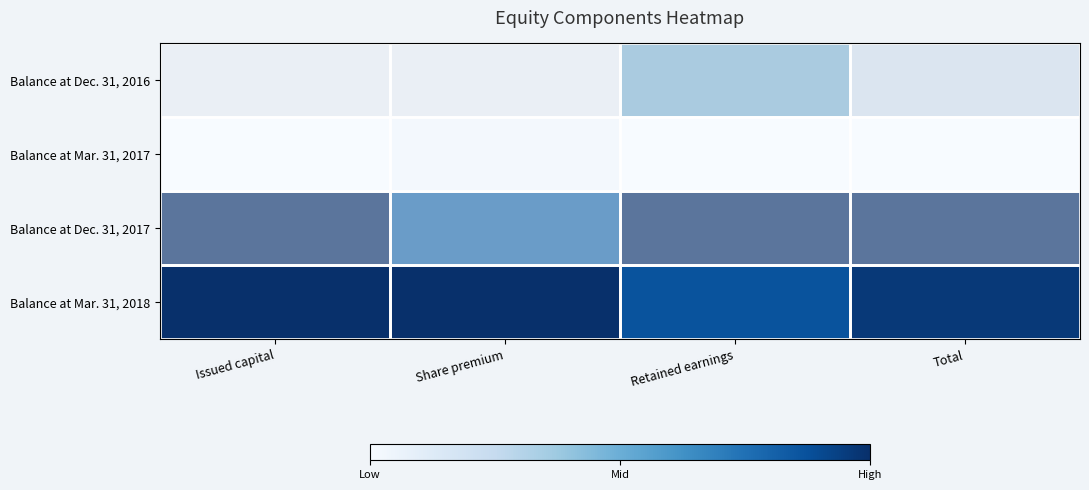

Between Share premium and Total, which is larger?

Total